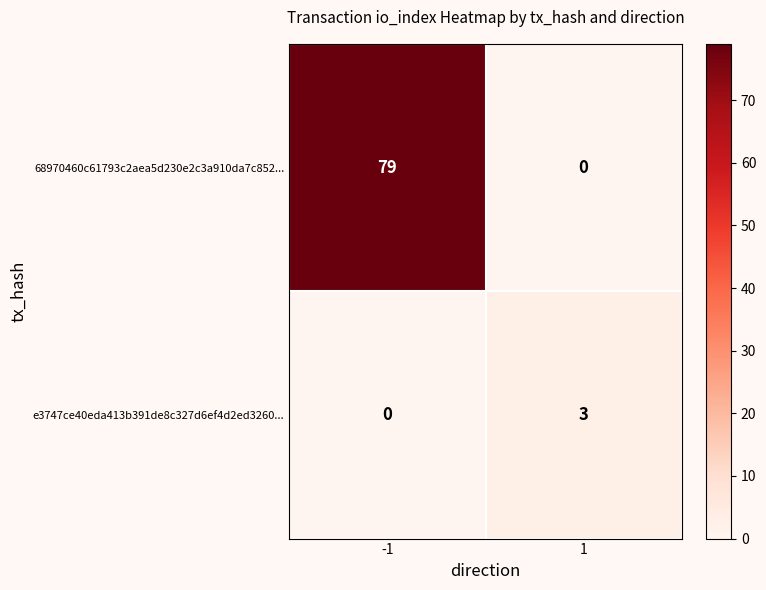

Which series changed the most between -1 and 1?

68970460c61793c2aea5d230e2c3a910da7c852...